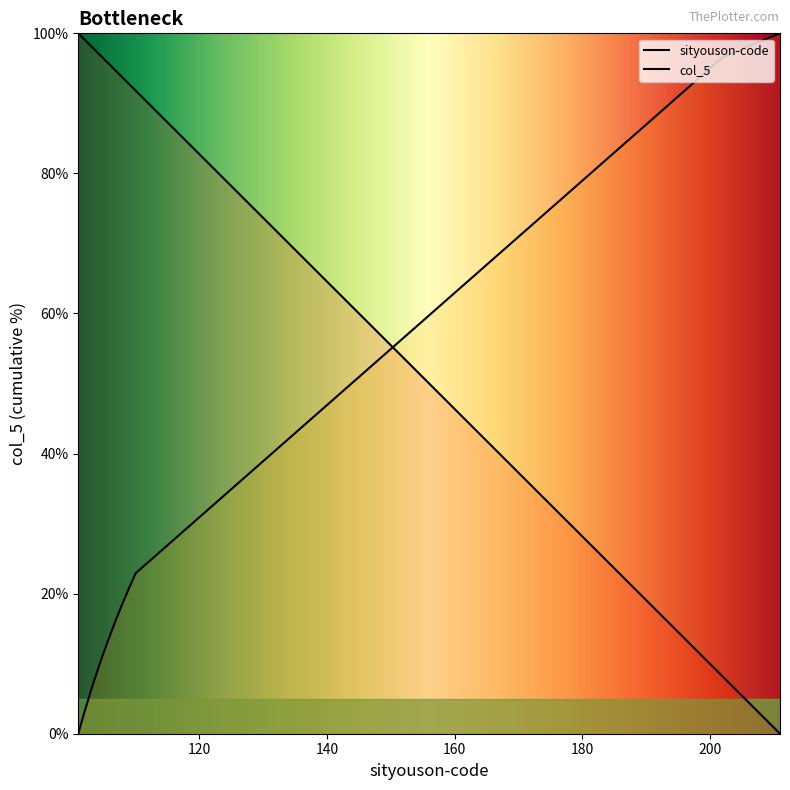

True or false: the data shows 100.0 at 101.

True